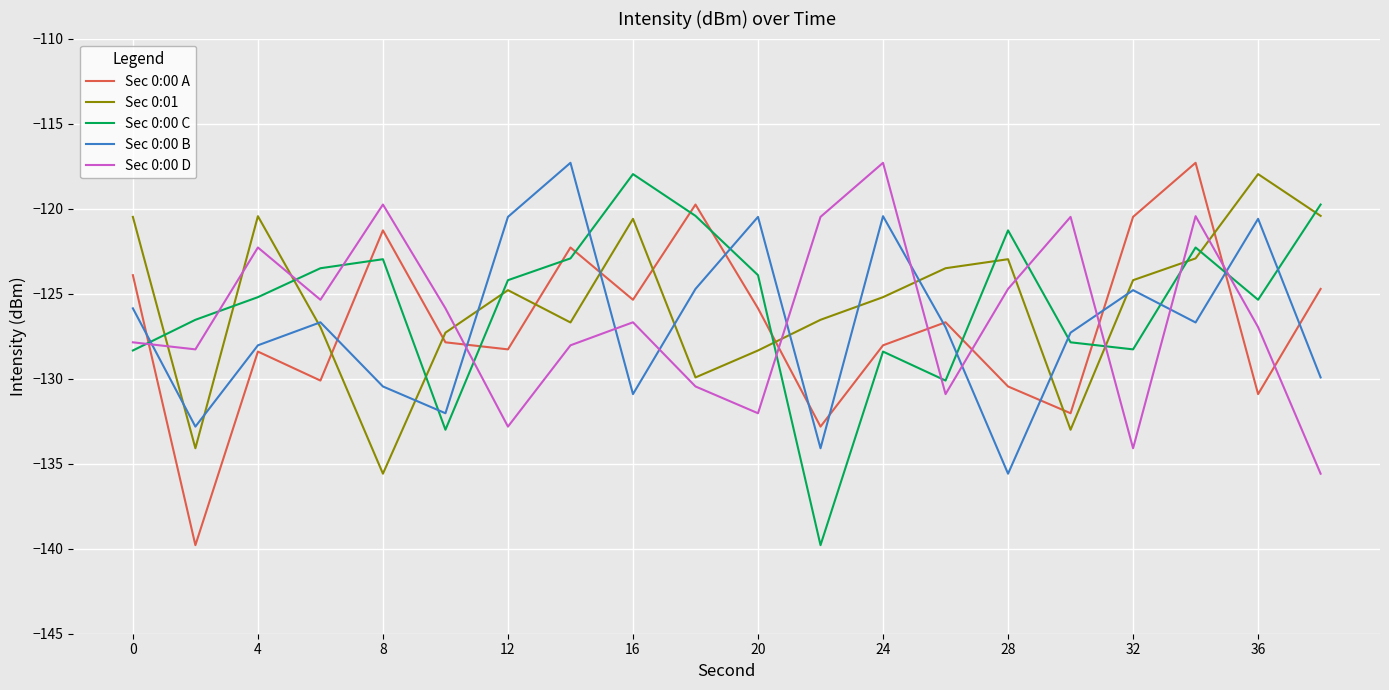

How many intersections are there between Sec 0:00 A and Sec 0:00 D?

8